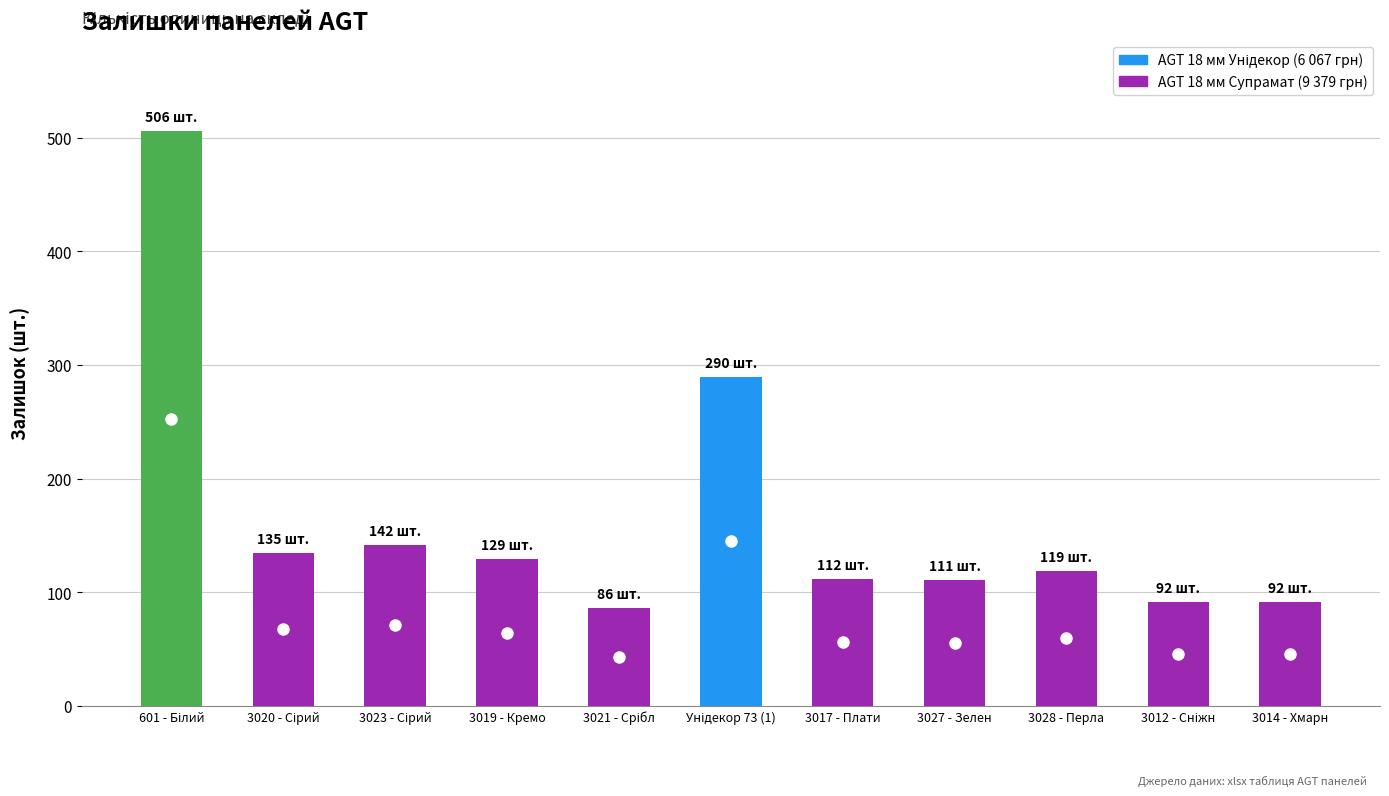

What is the label of the 9th bar from the left?

3028 - Перла